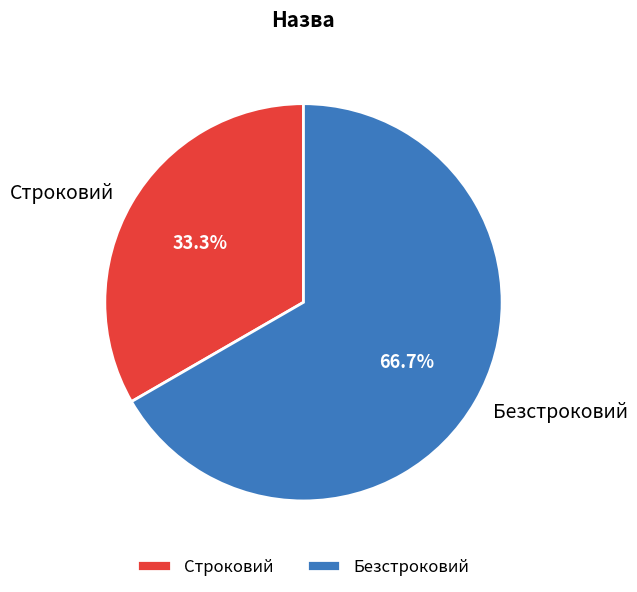

Count the number of slices in the pie.

2